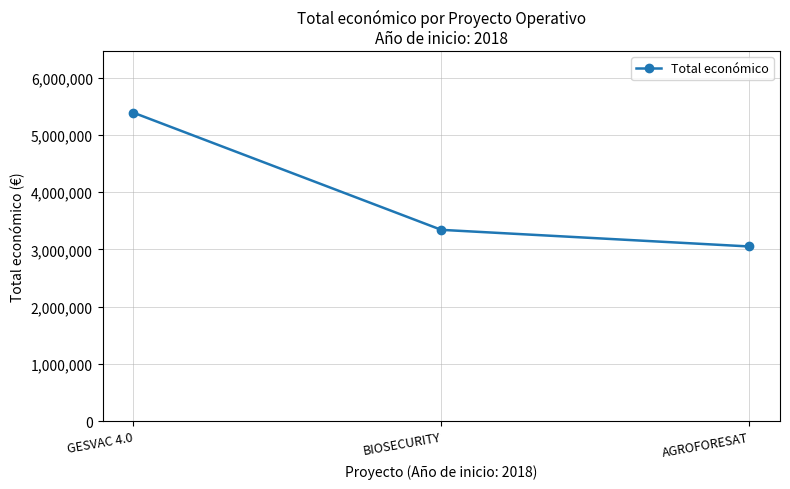

At which category does the chart reach its minimum across all series?

AGROFORESAT